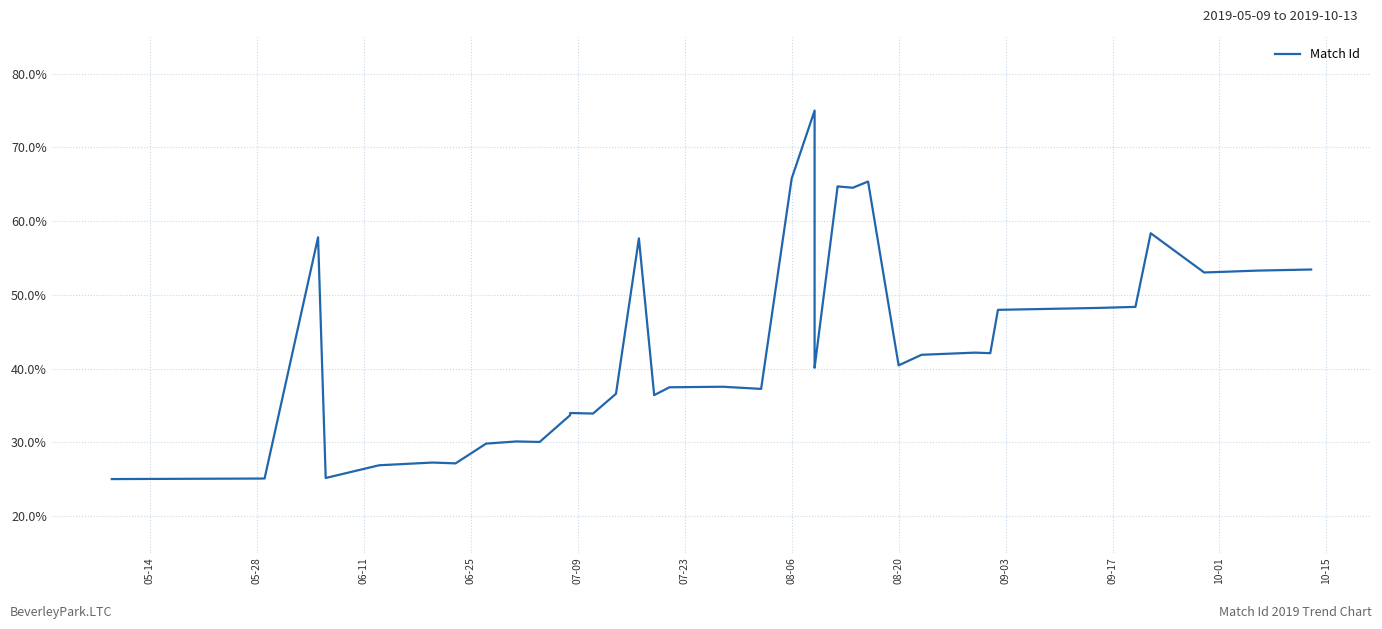

Is it true that the value at 17 is 64.3?

False